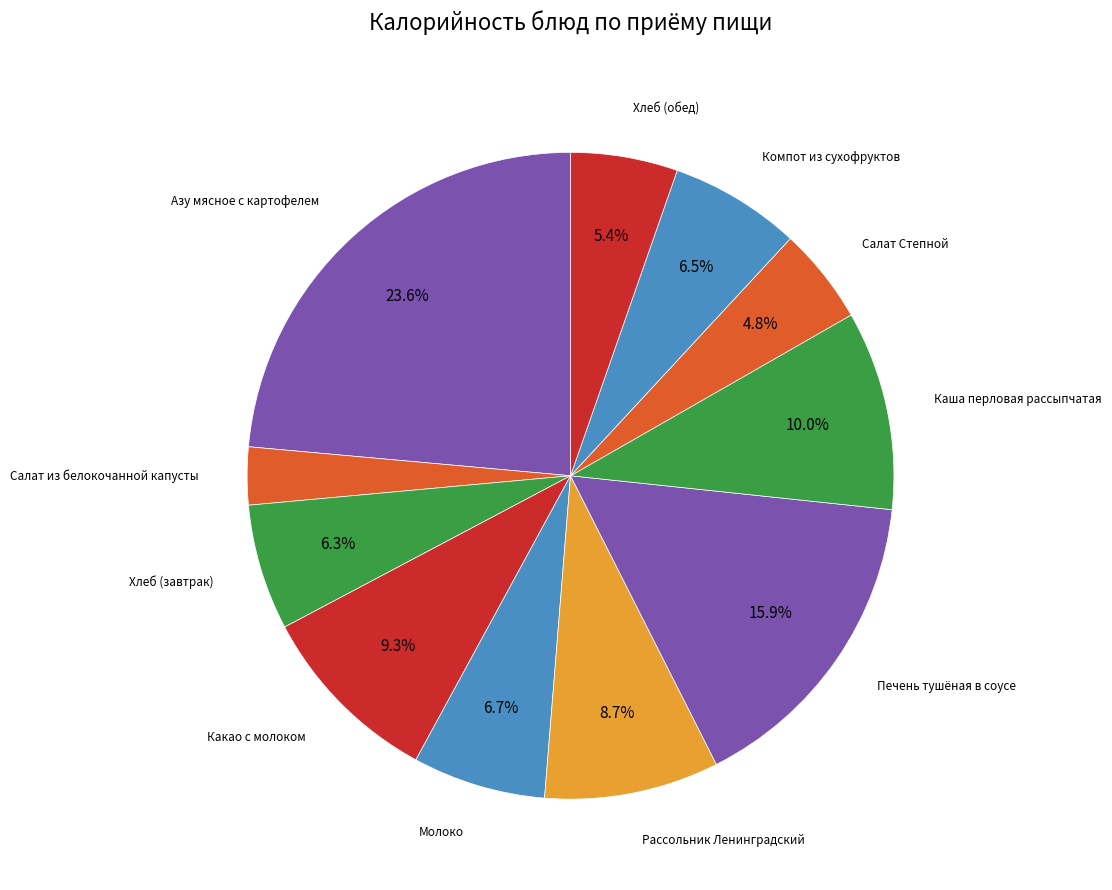

Combined, do Салат из белокочанной капусты and Какао с молоком account for over 50%?

No